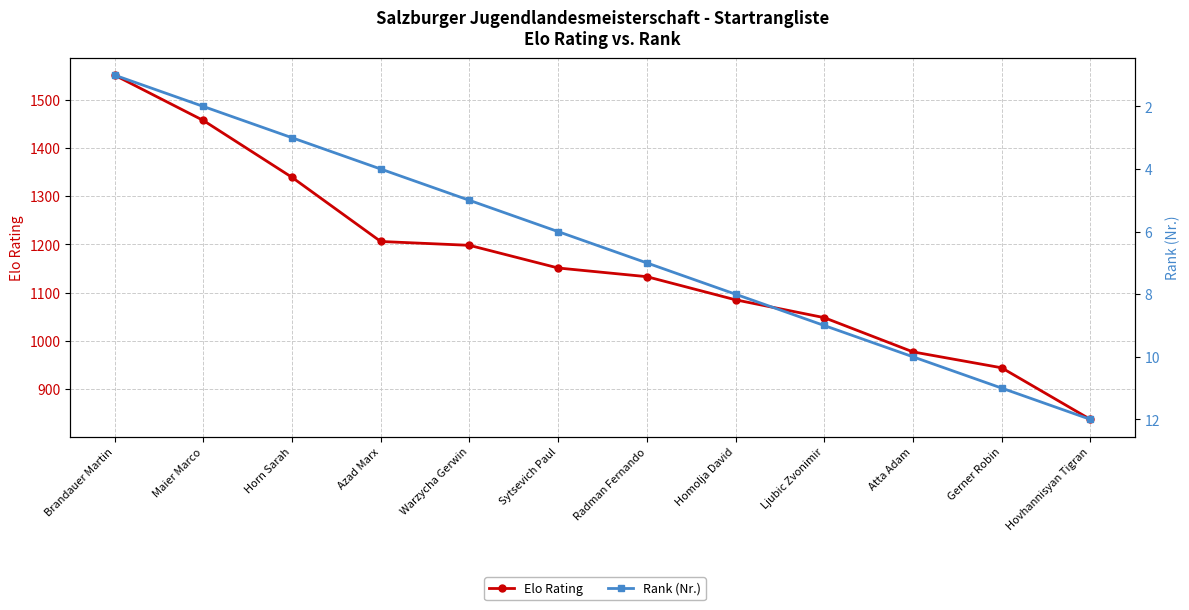

Reading right to left, extract all data points from this chart.

Elo Rating: 837	944	977	1048	1085	1133	1151	1198	1206	1339	1457	1551
Rank (Nr.): 12	11	10	9	8	7	6	5	4	3	2	1